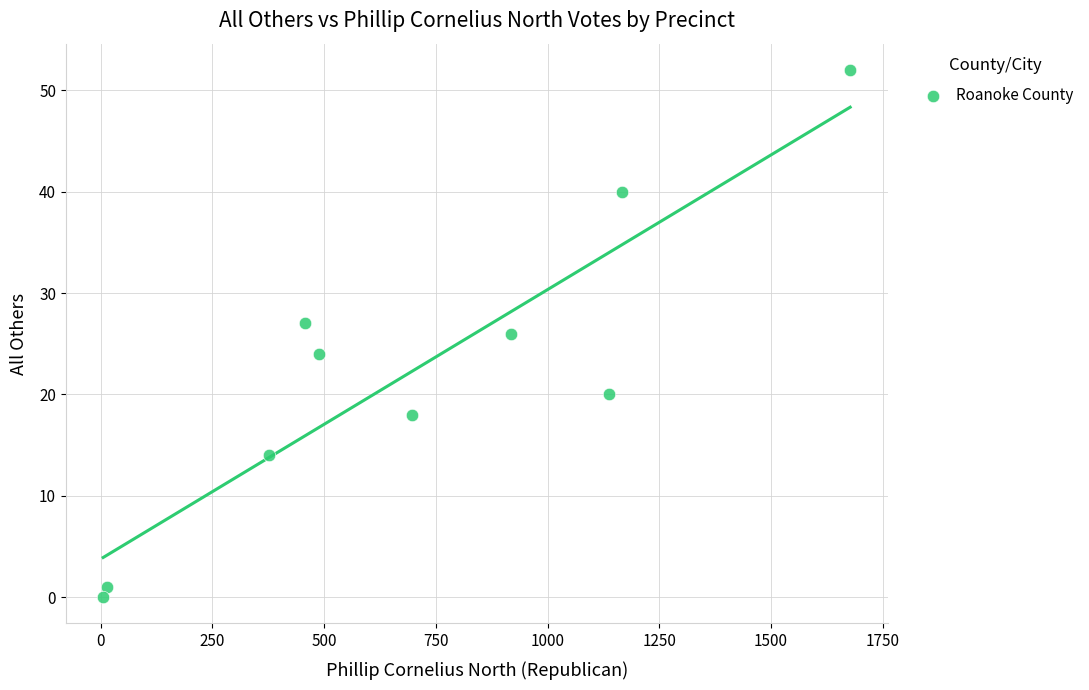

What is the range of X values (max minus min)?

1671